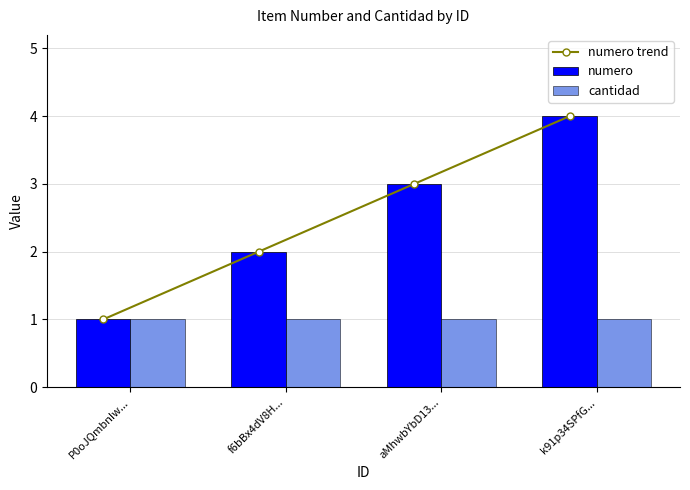

Does the chart contain any negative values?

No